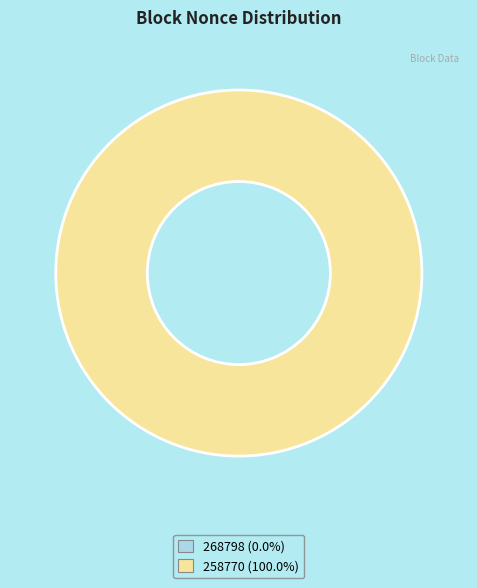

How many segments does this pie chart have?

2